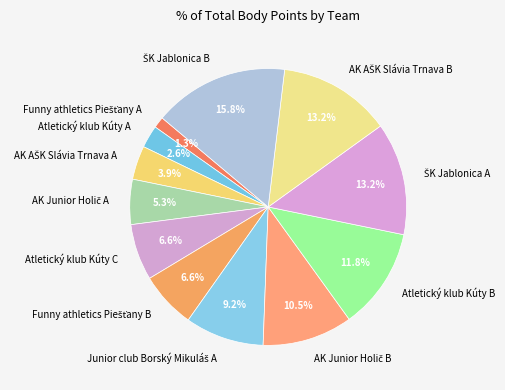

Is Atletický klub Kúty A the majority of the pie?

No